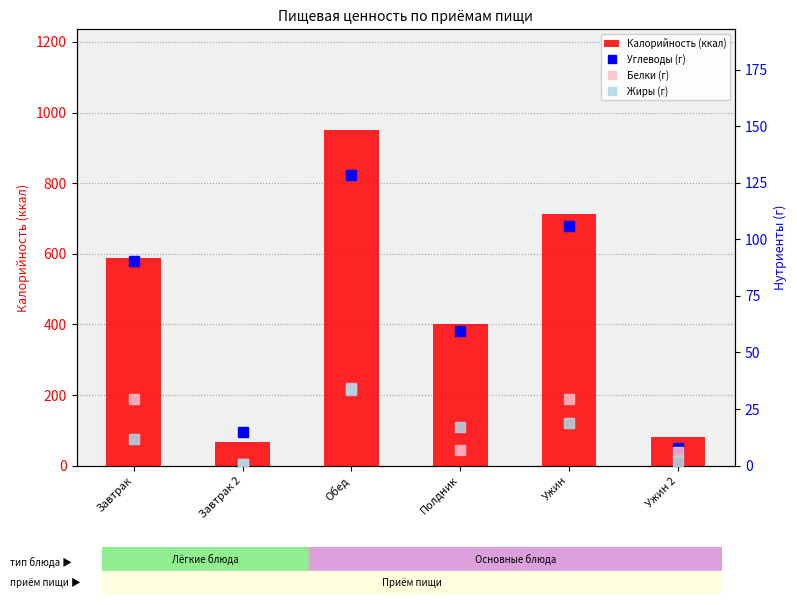

Between Завтрак and Ужин, which series saw the biggest shift?

Калорийность (ккал)